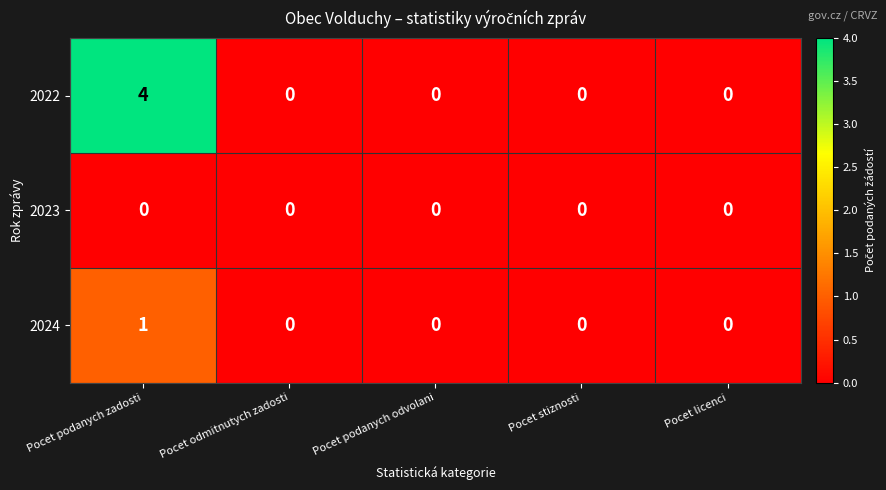

What is the sum of all 2022 values?

4